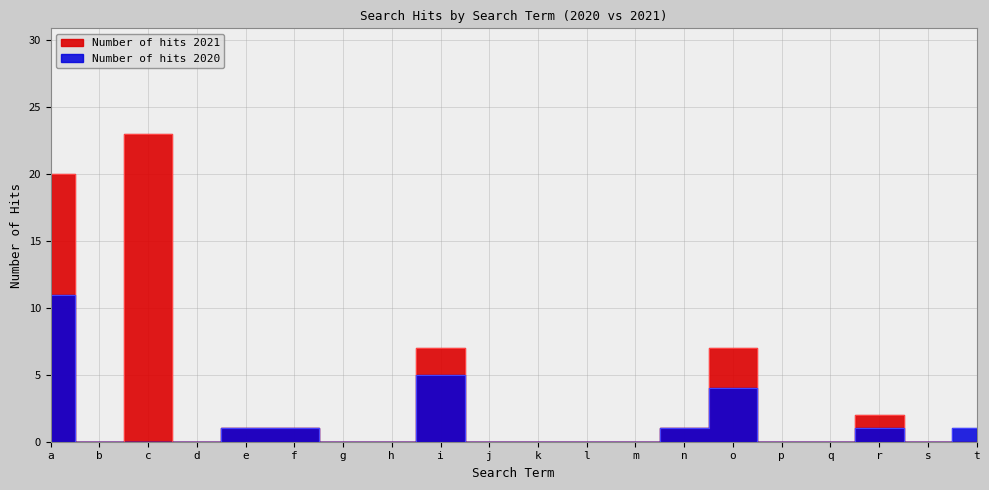

Between h and r, which series saw the biggest shift?

Number of hits 2021